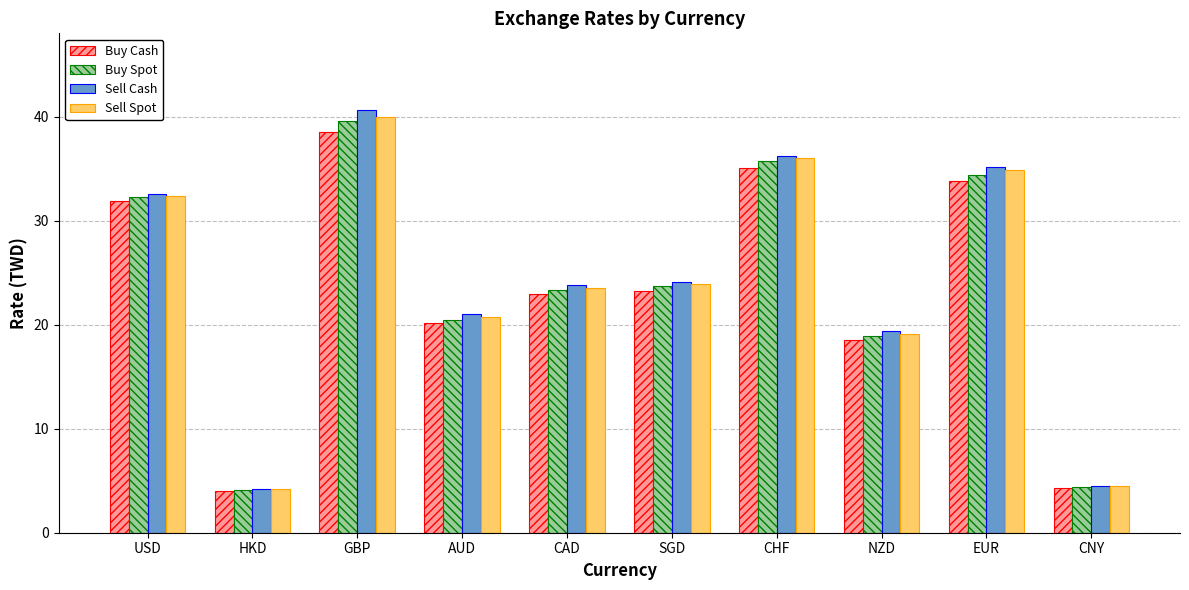

What is the difference between the highest and lowest values at CAD?

0.9